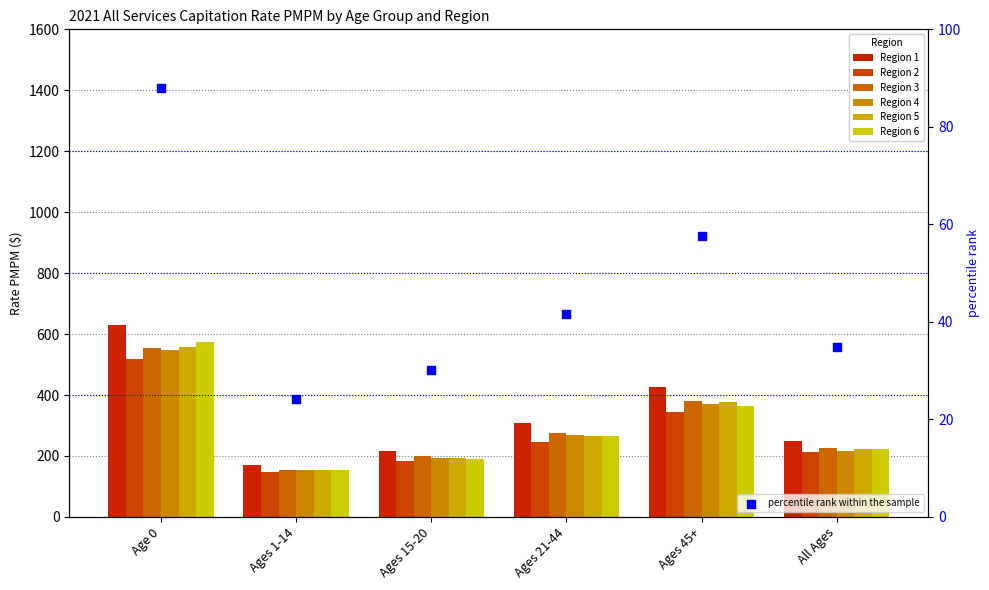

Which series has the largest total across all categories?

Region 1